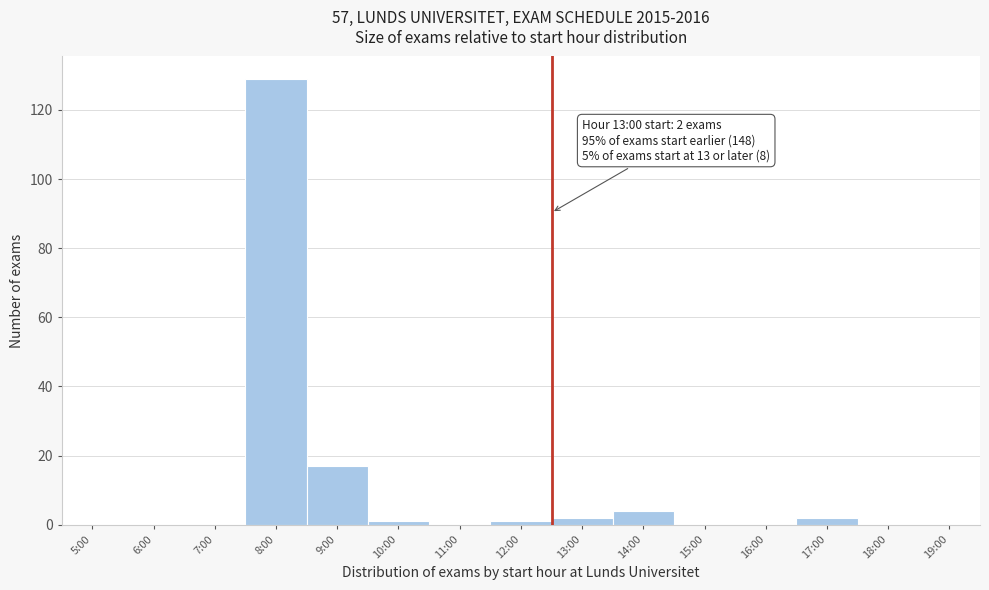

Reading left to right, transcribe all the data shown in this chart.

5:00=0	6:00=0	7:00=0	8:00=129	9:00=17	10:00=1	11:00=0	12:00=1	13:00=2	14:00=4	15:00=0	16:00=0	17:00=2	18:00=0	19:00=0